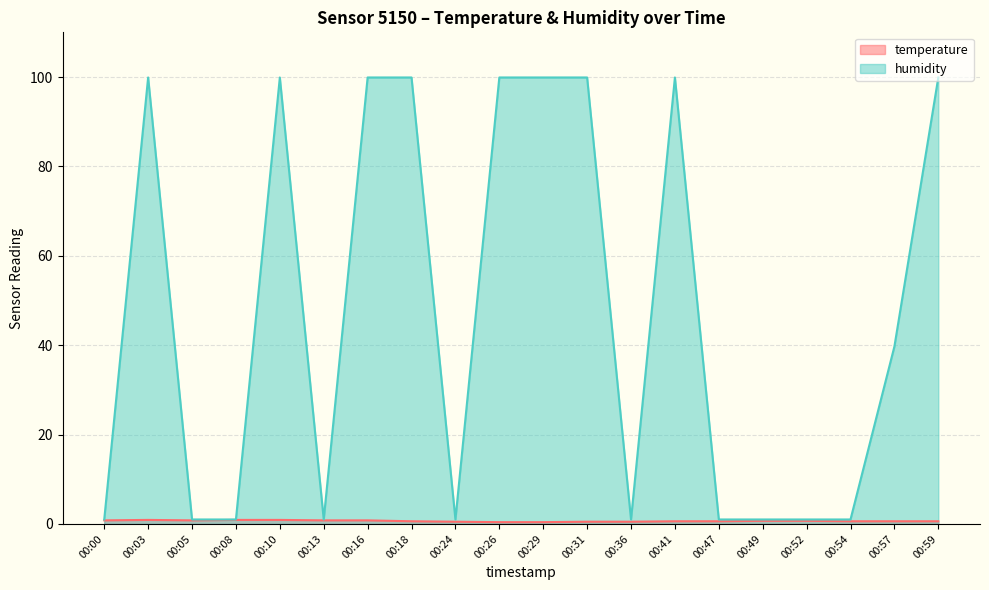

True or false: temperature and humidity cross at least once.

False